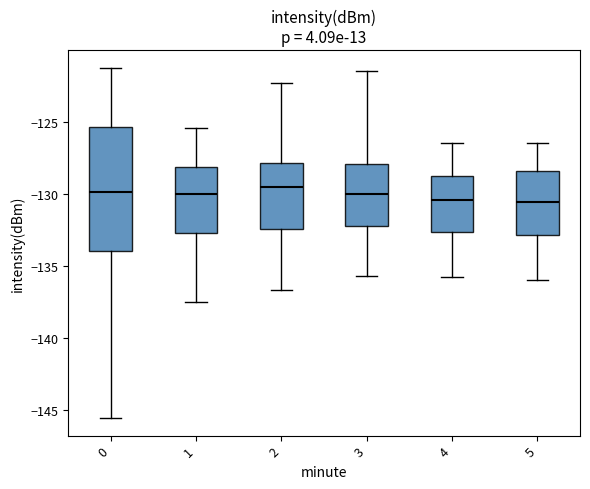

Reading left to right, read every box against the y-axis: the position of its median line, the range the box covers, and the ends of its whiskers. The values are not printed on the chart, so give them approximately, as read against the axis.

0: median -130.0, box -134.0 to -125.5, whiskers -145.5 to -121.0
1: median -130.0, box -132.5 to -128.0, whiskers -137.5 to -125.5
2: median -129.5, box -132.5 to -128.0, whiskers -136.5 to -122.5
3: median -130.0, box -132.0 to -128.0, whiskers -135.5 to -121.5
4: median -130.5, box -132.5 to -128.5, whiskers -136.0 to -126.5
5: median -130.5, box -133.0 to -128.5, whiskers -136.0 to -126.5